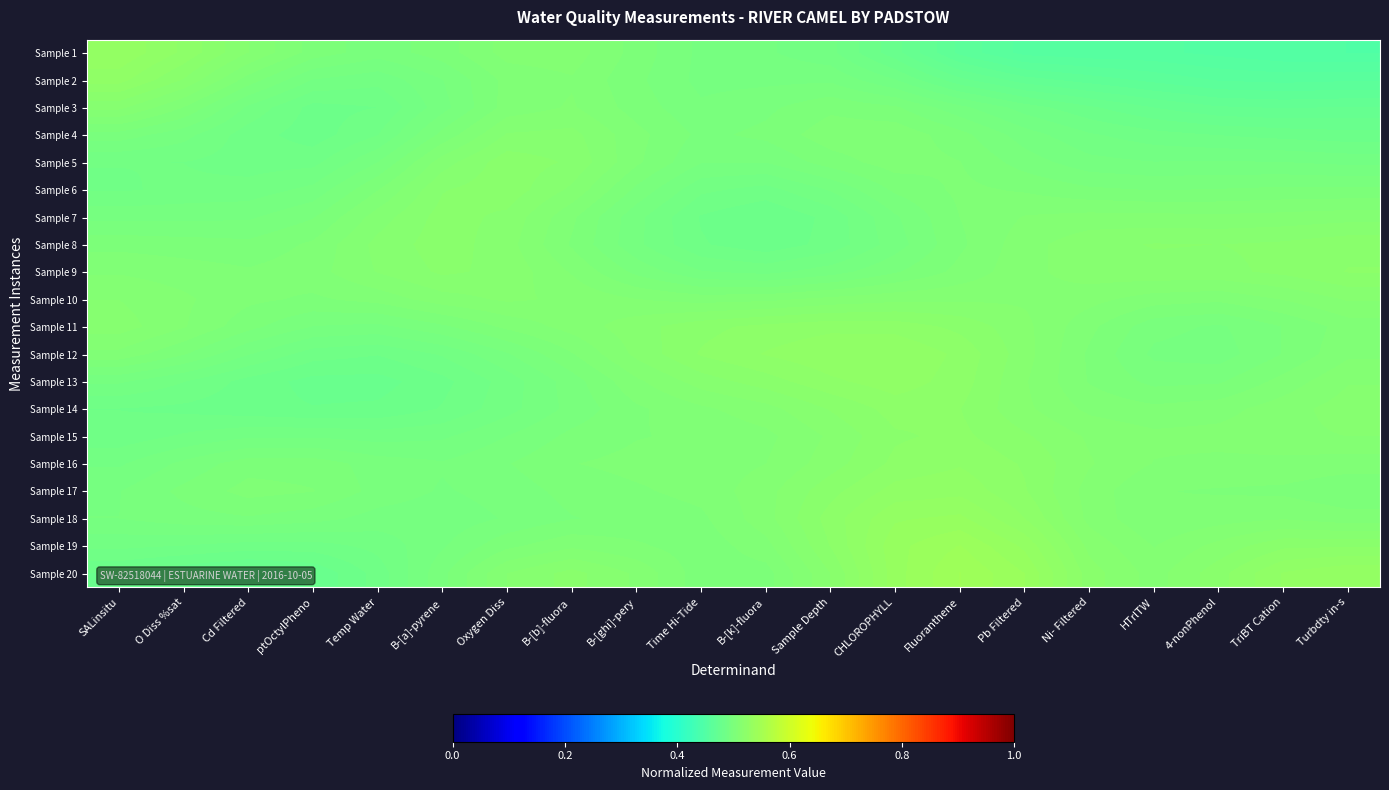

Reading left to right, transcribe all the data shown in this chart.

Sample 1: SALinsitu=0.5	O Diss %sat=0.5	Cd Filtered=0.5	ptOctylPheno=0.5	Temp Water=0.5	B-[a]-pyrene=0.5	Oxygen Diss=0.5	B-[b]-fluora=0.5	B-[ghi]-pery=0.5	Time Hi-Tide=0.5	B-[k]-fluora=0.5	Sample Depth=0.5	CHLOROPHYLL=0.5	Fluoranthene=0.5	Pb Filtered=0.5	Ni- Filtered=0.5	HTrlTW=0.5	4-nonPhenol=0.5	TriBT Cation=0.4	Turbdty in-s=0.4
Sample 2: SALinsitu=0.5	O Diss %sat=0.5	Cd Filtered=0.5	ptOctylPheno=0.5	Temp Water=0.5	B-[a]-pyrene=0.5	Oxygen Diss=0.5	B-[b]-fluora=0.5	B-[ghi]-pery=0.5	Time Hi-Tide=0.5	B-[k]-fluora=0.5	Sample Depth=0.5	CHLOROPHYLL=0.5	Fluoranthene=0.5	Pb Filtered=0.5	Ni- Filtered=0.5	HTrlTW=0.5	4-nonPhenol=0.5	TriBT Cation=0.5	Turbdty in-s=0.5
Sample 3: SALinsitu=0.5	O Diss %sat=0.5	Cd Filtered=0.5	ptOctylPheno=0.5	Temp Water=0.5	B-[a]-pyrene=0.5	Oxygen Diss=0.5	B-[b]-fluora=0.5	B-[ghi]-pery=0.5	Time Hi-Tide=0.5	B-[k]-fluora=0.5	Sample Depth=0.5	CHLOROPHYLL=0.5	Fluoranthene=0.5	Pb Filtered=0.5	Ni- Filtered=0.5	HTrlTW=0.5	4-nonPhenol=0.5	TriBT Cation=0.5	Turbdty in-s=0.5
Sample 4: SALinsitu=0.5	O Diss %sat=0.5	Cd Filtered=0.5	ptOctylPheno=0.5	Temp Water=0.5	B-[a]-pyrene=0.5	Oxygen Diss=0.5	B-[b]-fluora=0.5	B-[ghi]-pery=0.5	Time Hi-Tide=0.5	B-[k]-fluora=0.5	Sample Depth=0.5	CHLOROPHYLL=0.5	Fluoranthene=0.5	Pb Filtered=0.5	Ni- Filtered=0.5	HTrlTW=0.5	4-nonPhenol=0.5	TriBT Cation=0.5	Turbdty in-s=0.5
Sample 5: SALinsitu=0.5	O Diss %sat=0.5	Cd Filtered=0.5	ptOctylPheno=0.5	Temp Water=0.5	B-[a]-pyrene=0.5	Oxygen Diss=0.5	B-[b]-fluora=0.5	B-[ghi]-pery=0.5	Time Hi-Tide=0.5	B-[k]-fluora=0.5	Sample Depth=0.5	CHLOROPHYLL=0.5	Fluoranthene=0.5	Pb Filtered=0.5	Ni- Filtered=0.5	HTrlTW=0.5	4-nonPhenol=0.5	TriBT Cation=0.5	Turbdty in-s=0.5
Sample 6: SALinsitu=0.5	O Diss %sat=0.5	Cd Filtered=0.5	ptOctylPheno=0.5	Temp Water=0.5	B-[a]-pyrene=0.5	Oxygen Diss=0.5	B-[b]-fluora=0.5	B-[ghi]-pery=0.5	Time Hi-Tide=0.5	B-[k]-fluora=0.5	Sample Depth=0.5	CHLOROPHYLL=0.5	Fluoranthene=0.5	Pb Filtered=0.5	Ni- Filtered=0.5	HTrlTW=0.5	4-nonPhenol=0.5	TriBT Cation=0.5	Turbdty in-s=0.5
Sample 7: SALinsitu=0.5	O Diss %sat=0.5	Cd Filtered=0.5	ptOctylPheno=0.5	Temp Water=0.5	B-[a]-pyrene=0.5	Oxygen Diss=0.5	B-[b]-fluora=0.5	B-[ghi]-pery=0.5	Time Hi-Tide=0.5	B-[k]-fluora=0.5	Sample Depth=0.5	CHLOROPHYLL=0.5	Fluoranthene=0.5	Pb Filtered=0.5	Ni- Filtered=0.5	HTrlTW=0.5	4-nonPhenol=0.5	TriBT Cation=0.5	Turbdty in-s=0.5
Sample 8: SALinsitu=0.5	O Diss %sat=0.5	Cd Filtered=0.5	ptOctylPheno=0.5	Temp Water=0.5	B-[a]-pyrene=0.5	Oxygen Diss=0.5	B-[b]-fluora=0.5	B-[ghi]-pery=0.5	Time Hi-Tide=0.5	B-[k]-fluora=0.5	Sample Depth=0.5	CHLOROPHYLL=0.5	Fluoranthene=0.5	Pb Filtered=0.5	Ni- Filtered=0.5	HTrlTW=0.5	4-nonPhenol=0.5	TriBT Cation=0.5	Turbdty in-s=0.5
Sample 9: SALinsitu=0.5	O Diss %sat=0.5	Cd Filtered=0.5	ptOctylPheno=0.5	Temp Water=0.5	B-[a]-pyrene=0.5	Oxygen Diss=0.5	B-[b]-fluora=0.5	B-[ghi]-pery=0.5	Time Hi-Tide=0.5	B-[k]-fluora=0.5	Sample Depth=0.5	CHLOROPHYLL=0.5	Fluoranthene=0.5	Pb Filtered=0.5	Ni- Filtered=0.5	HTrlTW=0.5	4-nonPhenol=0.5	TriBT Cation=0.5	Turbdty in-s=0.5
Sample 10: SALinsitu=0.5	O Diss %sat=0.5	Cd Filtered=0.5	ptOctylPheno=0.5	Temp Water=0.5	B-[a]-pyrene=0.5	Oxygen Diss=0.5	B-[b]-fluora=0.5	B-[ghi]-pery=0.5	Time Hi-Tide=0.5	B-[k]-fluora=0.5	Sample Depth=0.5	CHLOROPHYLL=0.5	Fluoranthene=0.5	Pb Filtered=0.5	Ni- Filtered=0.5	HTrlTW=0.5	4-nonPhenol=0.5	TriBT Cation=0.5	Turbdty in-s=0.5
Sample 11: SALinsitu=0.5	O Diss %sat=0.5	Cd Filtered=0.5	ptOctylPheno=0.5	Temp Water=0.5	B-[a]-pyrene=0.5	Oxygen Diss=0.5	B-[b]-fluora=0.5	B-[ghi]-pery=0.5	Time Hi-Tide=0.5	B-[k]-fluora=0.5	Sample Depth=0.5	CHLOROPHYLL=0.5	Fluoranthene=0.5	Pb Filtered=0.5	Ni- Filtered=0.5	HTrlTW=0.5	4-nonPhenol=0.5	TriBT Cation=0.5	Turbdty in-s=0.5
Sample 12: SALinsitu=0.5	O Diss %sat=0.5	Cd Filtered=0.5	ptOctylPheno=0.5	Temp Water=0.5	B-[a]-pyrene=0.5	Oxygen Diss=0.5	B-[b]-fluora=0.5	B-[ghi]-pery=0.5	Time Hi-Tide=0.5	B-[k]-fluora=0.5	Sample Depth=0.5	CHLOROPHYLL=0.5	Fluoranthene=0.5	Pb Filtered=0.5	Ni- Filtered=0.5	HTrlTW=0.5	4-nonPhenol=0.5	TriBT Cation=0.5	Turbdty in-s=0.5
Sample 13: SALinsitu=0.5	O Diss %sat=0.5	Cd Filtered=0.5	ptOctylPheno=0.5	Temp Water=0.5	B-[a]-pyrene=0.5	Oxygen Diss=0.5	B-[b]-fluora=0.5	B-[ghi]-pery=0.5	Time Hi-Tide=0.5	B-[k]-fluora=0.5	Sample Depth=0.5	CHLOROPHYLL=0.5	Fluoranthene=0.5	Pb Filtered=0.5	Ni- Filtered=0.5	HTrlTW=0.5	4-nonPhenol=0.5	TriBT Cation=0.5	Turbdty in-s=0.5
Sample 14: SALinsitu=0.5	O Diss %sat=0.5	Cd Filtered=0.5	ptOctylPheno=0.5	Temp Water=0.5	B-[a]-pyrene=0.5	Oxygen Diss=0.5	B-[b]-fluora=0.5	B-[ghi]-pery=0.5	Time Hi-Tide=0.5	B-[k]-fluora=0.5	Sample Depth=0.5	CHLOROPHYLL=0.5	Fluoranthene=0.5	Pb Filtered=0.5	Ni- Filtered=0.5	HTrlTW=0.5	4-nonPhenol=0.5	TriBT Cation=0.5	Turbdty in-s=0.5
Sample 15: SALinsitu=0.5	O Diss %sat=0.5	Cd Filtered=0.5	ptOctylPheno=0.5	Temp Water=0.5	B-[a]-pyrene=0.5	Oxygen Diss=0.5	B-[b]-fluora=0.5	B-[ghi]-pery=0.5	Time Hi-Tide=0.5	B-[k]-fluora=0.5	Sample Depth=0.5	CHLOROPHYLL=0.5	Fluoranthene=0.5	Pb Filtered=0.5	Ni- Filtered=0.5	HTrlTW=0.5	4-nonPhenol=0.5	TriBT Cation=0.5	Turbdty in-s=0.5
Sample 16: SALinsitu=0.5	O Diss %sat=0.5	Cd Filtered=0.5	ptOctylPheno=0.5	Temp Water=0.5	B-[a]-pyrene=0.5	Oxygen Diss=0.5	B-[b]-fluora=0.5	B-[ghi]-pery=0.5	Time Hi-Tide=0.5	B-[k]-fluora=0.5	Sample Depth=0.5	CHLOROPHYLL=0.5	Fluoranthene=0.5	Pb Filtered=0.5	Ni- Filtered=0.5	HTrlTW=0.5	4-nonPhenol=0.5	TriBT Cation=0.5	Turbdty in-s=0.5
Sample 17: SALinsitu=0.5	O Diss %sat=0.5	Cd Filtered=0.5	ptOctylPheno=0.5	Temp Water=0.5	B-[a]-pyrene=0.5	Oxygen Diss=0.5	B-[b]-fluora=0.5	B-[ghi]-pery=0.5	Time Hi-Tide=0.5	B-[k]-fluora=0.5	Sample Depth=0.5	CHLOROPHYLL=0.5	Fluoranthene=0.5	Pb Filtered=0.5	Ni- Filtered=0.5	HTrlTW=0.5	4-nonPhenol=0.5	TriBT Cation=0.5	Turbdty in-s=0.5
Sample 18: SALinsitu=0.5	O Diss %sat=0.5	Cd Filtered=0.5	ptOctylPheno=0.5	Temp Water=0.5	B-[a]-pyrene=0.5	Oxygen Diss=0.5	B-[b]-fluora=0.5	B-[ghi]-pery=0.5	Time Hi-Tide=0.5	B-[k]-fluora=0.5	Sample Depth=0.5	CHLOROPHYLL=0.5	Fluoranthene=0.5	Pb Filtered=0.5	Ni- Filtered=0.5	HTrlTW=0.5	4-nonPhenol=0.5	TriBT Cation=0.5	Turbdty in-s=0.5
Sample 19: SALinsitu=0.5	O Diss %sat=0.5	Cd Filtered=0.5	ptOctylPheno=0.5	Temp Water=0.5	B-[a]-pyrene=0.5	Oxygen Diss=0.5	B-[b]-fluora=0.5	B-[ghi]-pery=0.5	Time Hi-Tide=0.5	B-[k]-fluora=0.5	Sample Depth=0.5	CHLOROPHYLL=0.5	Fluoranthene=0.5	Pb Filtered=0.5	Ni- Filtered=0.5	HTrlTW=0.5	4-nonPhenol=0.5	TriBT Cation=0.5	Turbdty in-s=0.5
Sample 20: SALinsitu=0.5	O Diss %sat=0.5	Cd Filtered=0.5	ptOctylPheno=0.5	Temp Water=0.5	B-[a]-pyrene=0.5	Oxygen Diss=0.5	B-[b]-fluora=0.5	B-[ghi]-pery=0.5	Time Hi-Tide=0.5	B-[k]-fluora=0.5	Sample Depth=0.5	CHLOROPHYLL=0.5	Fluoranthene=0.5	Pb Filtered=0.5	Ni- Filtered=0.5	HTrlTW=0.5	4-nonPhenol=0.5	TriBT Cation=0.5	Turbdty in-s=0.5